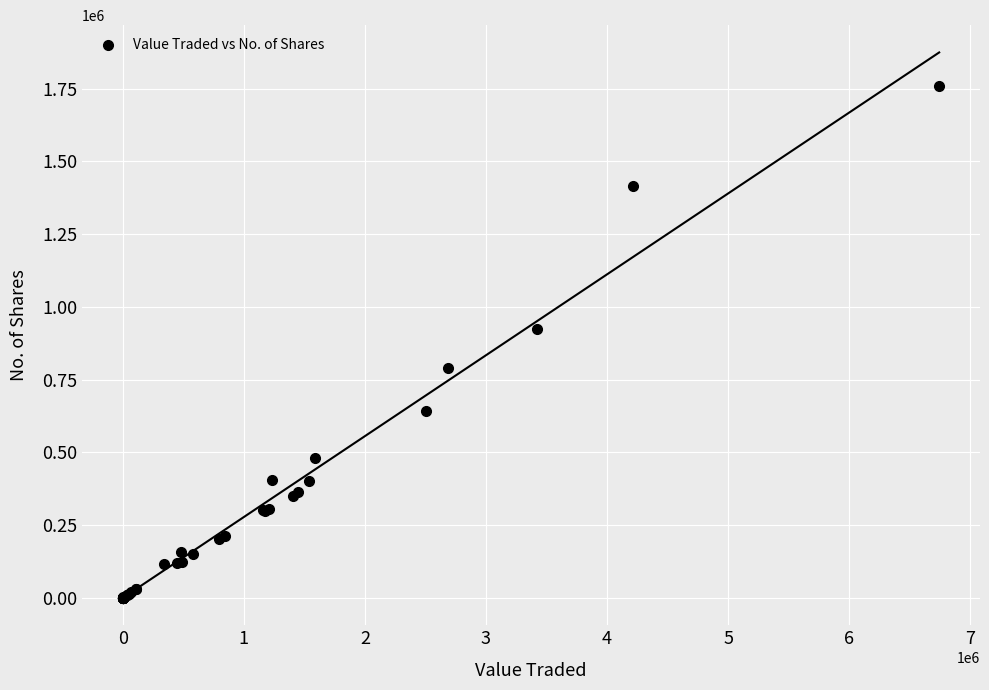

What Y value in the scatter plot is closest to 878937?

924445